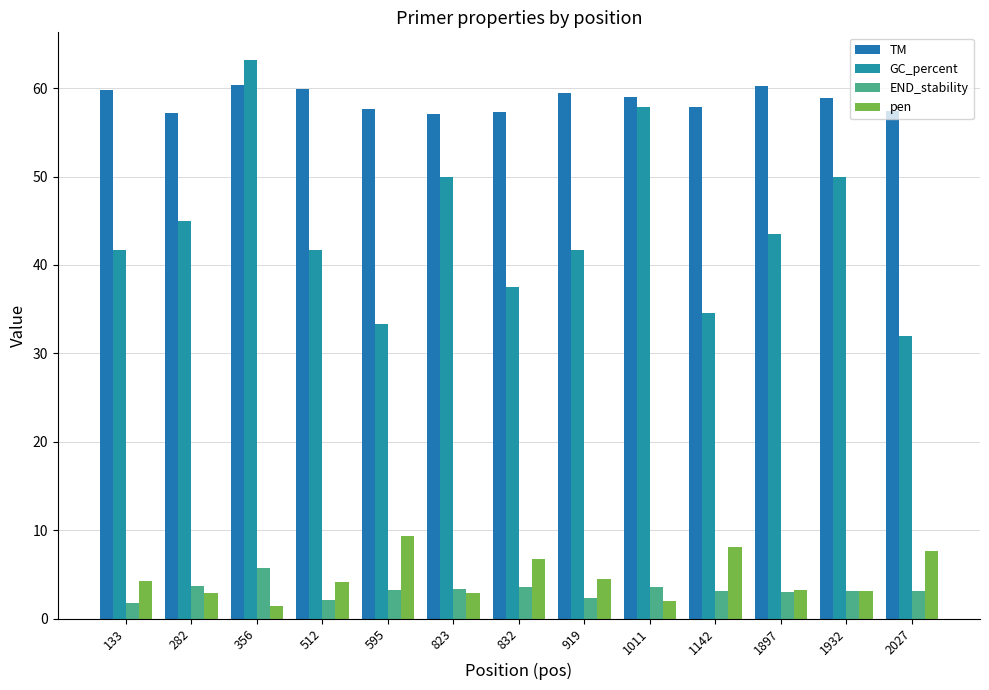

At which category is the sum across all series the highest?

356